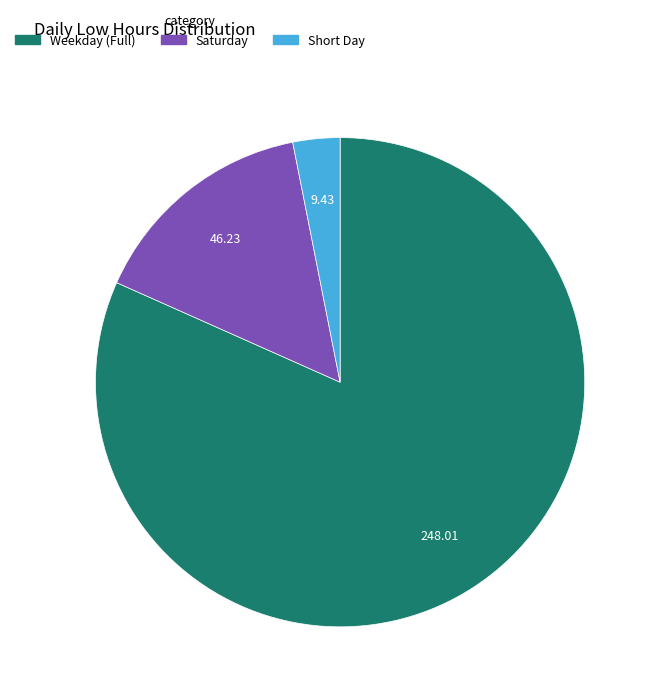

Does Saturday account for over 50% of the chart?

No